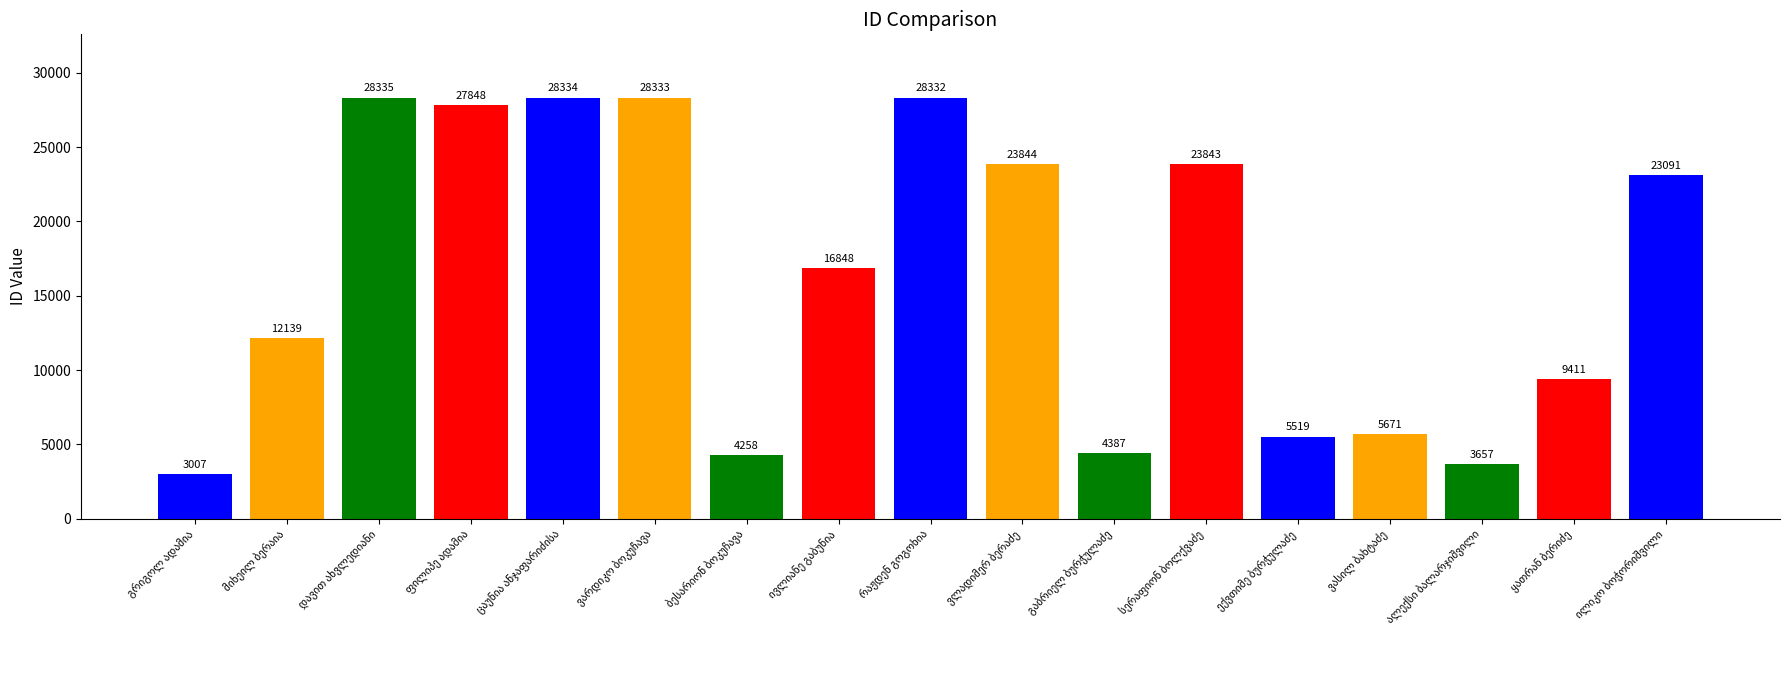

What is the greatest value displayed?

28335